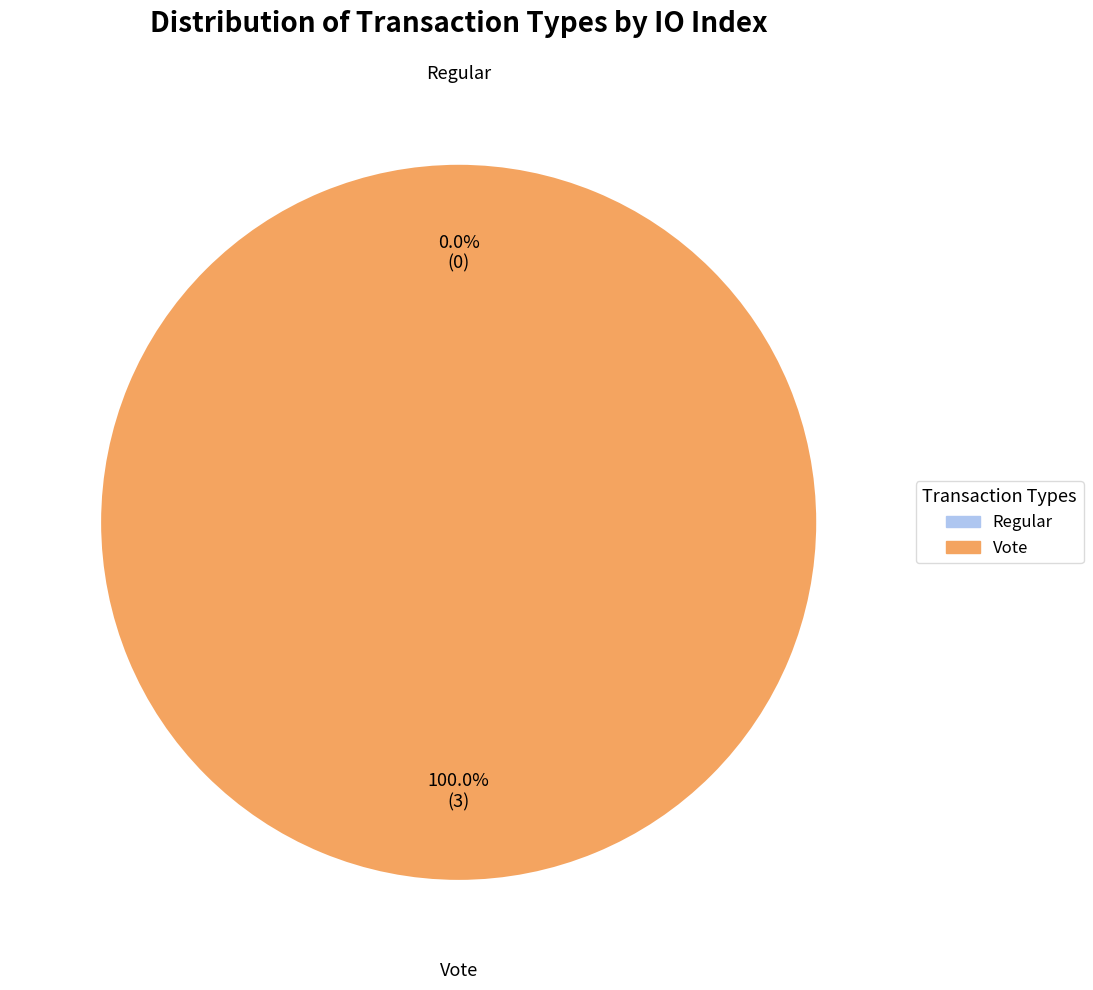

To the nearest percent, what is the difference between the Vote and Regular slice percentages?

100%